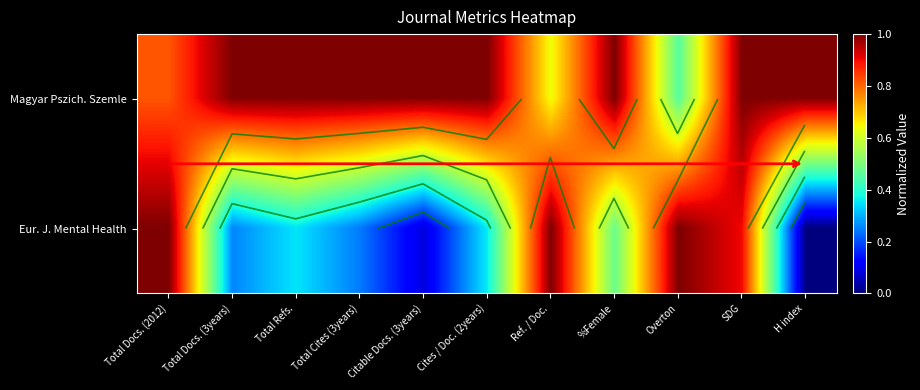

The value of Eur. J. Mental Health at Total Docs. (3years) is 0.3. True or false?

True